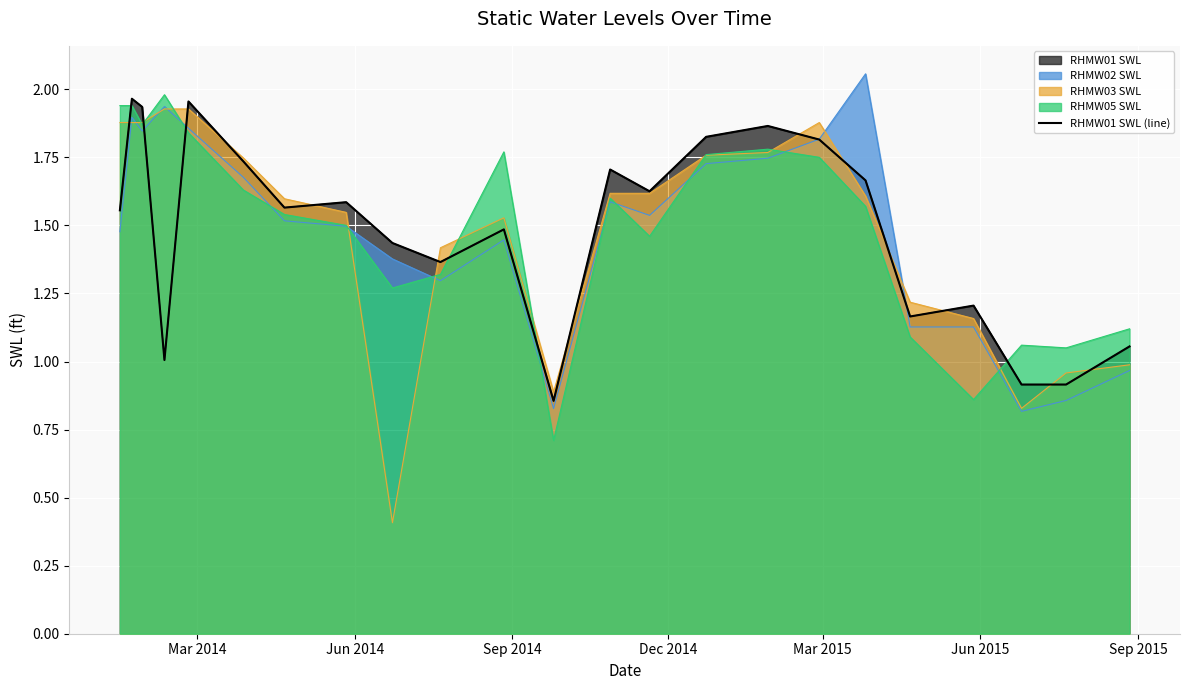

Reading left to right, list all the values displayed in this chart.

1.6	2.0	1.9	1.0	2.0	1.7	1.6	1.6	1.4	1.4	1.5	0.9	1.7	1.6	1.8	1.9	1.8	1.7	1.2	1.2	0.9	0.9	1.1